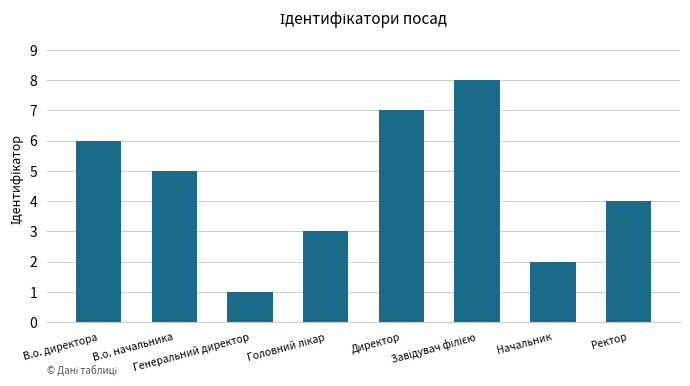

What is the difference between the maximum and minimum values?

7